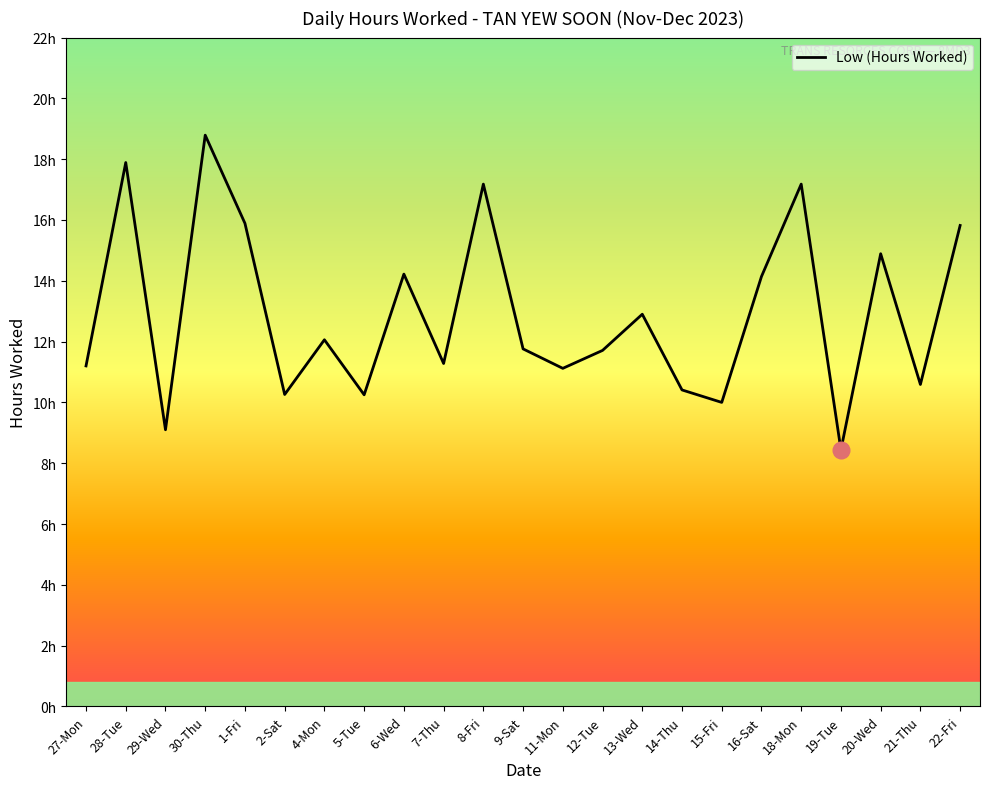

What is the value of the 18th point from the left?

14.1